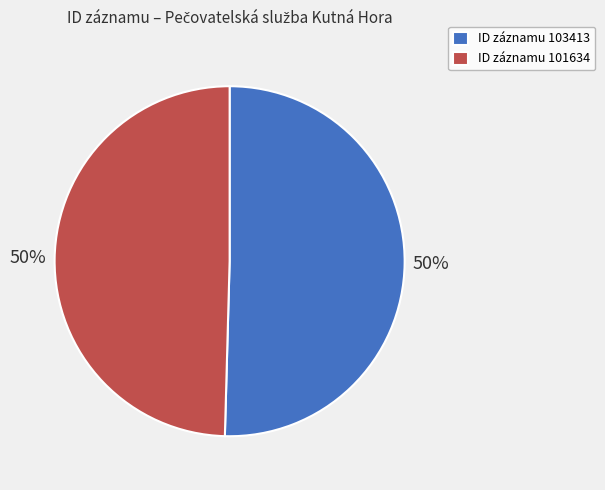

To the nearest percent, what is the combined percentage of ID záznamu 103413 and ID záznamu 101634?

100%